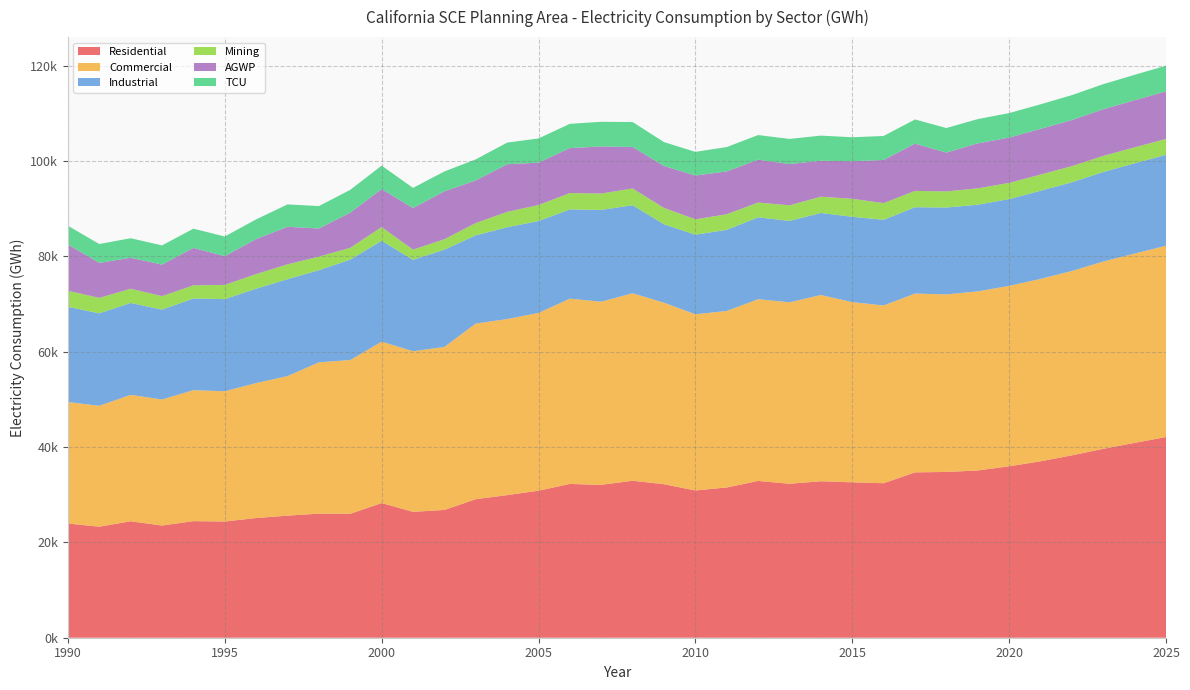

Reading left to right, what are all the values shown in this chart?

Residential: 1990=23960.5	1991=23294.7	1992=24434.4	1993=23538.1	1994=24457.8	1995=24386.1	1996=25115.5	1997=25616.8	1998=26041.6	1999=26005.3	2000=28252.1	2001=26420.3	2002=26812.1	2003=29069.0	2004=29923.6	2005=30844.7	2006=32267.6	2007=32077.5	2008=32935.0	2009=32212.0	2010=30892.8	2011=31527.5	2012=32898.2	2013=32304.7	2014=32832.1	2015=32608.3	2016=32419.5	2017=34696.2	2018=34784.6	2019=35094.9	2020=35973.7	2021=37014.1	2022=38269.4	2023=39639.1	2024=40881.8	2025=42111.4
Commercial: 1990=25501.8	1991=25375.2	1992=26531.2	1993=26456.0	1994=27488.5	1995=27330.4	1996=28325.0	1997=29288.2	1998=31747.2	1999=32262.4	2000=33872.9	2001=33700.5	2002=34207.7	2003=36857.4	2004=36944.6	2005=37313.9	2006=38880.1	2007=38433.0	2008=39351.9	2009=38096.5	2010=36976.9	2011=37048.7	2012=38132.4	2013=38084.4	2014=39084.8	2015=37813.9	2016=37299.4	2017=37519.8	2018=37260.9	2019=37584.0	2020=37853.7	2021=38278.9	2022=38689.0	2023=39302.4	2024=39727.8	2025=40144.3
Industrial: 1990=19975.2	1991=19400.2	1992=19277.0	1993=18856.2	1994=19241.0	1995=19329.5	1996=19794.9	1997=20325.8	1998=19329.0	1999=21075.9	2000=21164.6	2001=19180.2	2002=20410.9	2003=18507.6	2004=19261.6	2005=19283.7	2006=18726.0	2007=19258.4	2008=18463.7	2009=16439.2	2010=16701.2	2011=17014.8	2012=17189.0	2013=17073.0	2014=17211.8	2015=17902.6	2016=17974.3	2017=18117.3	2018=18228.3	2019=18184.9	2020=18202.9	2021=18491.2	2022=18613.4	2023=18783.1	2024=18938.7	2025=19085.7
Mining: 1990=3368.1	1991=3247.3	1992=2987.5	1993=2831.4	1994=2758.7	1995=2994.0	1996=3076.4	1997=3121.5	1998=2856.1	1999=2479.3	2000=2885.1	2001=2136.4	2002=2192.9	2003=2581.3	2004=3232.9	2005=3350.3	2006=3439.5	2007=3442.3	2008=3520.8	2009=3441.1	2010=3226.4	2011=3273.4	2012=3103.9	2013=3273.5	2014=3412.6	2015=3778.8	2016=3505.5	2017=3433.2	2018=3378.9	2019=3431.4	2020=3412.9	2021=3405.8	2022=3387.2	2023=3378.7	2024=3353.6	2025=3322.1
AGWP: 1990=9703.1	1991=7339.4	1992=6500.8	1993=6615.3	1994=7847.7	1995=6024.8	1996=7342.0	1997=7878.9	1998=5891.8	1999=7372.0	2000=7965.3	2001=8726.6	2002=10050.0	2003=8938.5	2004=9990.7	2005=8891.2	2006=9434.6	2007=9870.0	2008=8703.7	2009=8797.0	2010=9188.5	2011=8986.2	2012=8993.1	2013=8654.9	2014=7547.7	2015=7888.6	2016=9052.5	2017=9912.5	2018=8151.5	2019=9441.3	2020=9501.9	2021=9581.3	2022=9675.1	2023=9783.5	2024=9888.2	2025=9993.1
TCU: 1990=3936.5	1991=3954.7	1992=4097.4	1993=4028.8	1994=4037.9	1995=4126.1	1996=4130.9	1997=4692.8	1998=4712.4	1999=4785.8	2000=4927.9	2001=4225.3	2002=4166.3	2003=4421.1	2004=4536.3	2005=5084.7	2006=5085.3	2007=5181.8	2008=5232.5	2009=5010.0	2010=4964.8	2011=5109.4	2012=5159.4	2013=5275.4	2014=5271.7	2015=5024.9	2016=5031.0	2017=5072.3	2018=5144.1	2019=5093.7	2020=5137.4	2021=5157.4	2022=5219.4	2023=5272.7	2024=5323.9	2025=5372.1